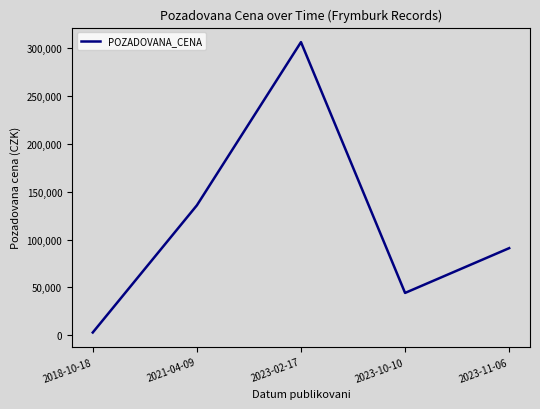

At which category does the chart reach its peak across all series?

2023-02-17